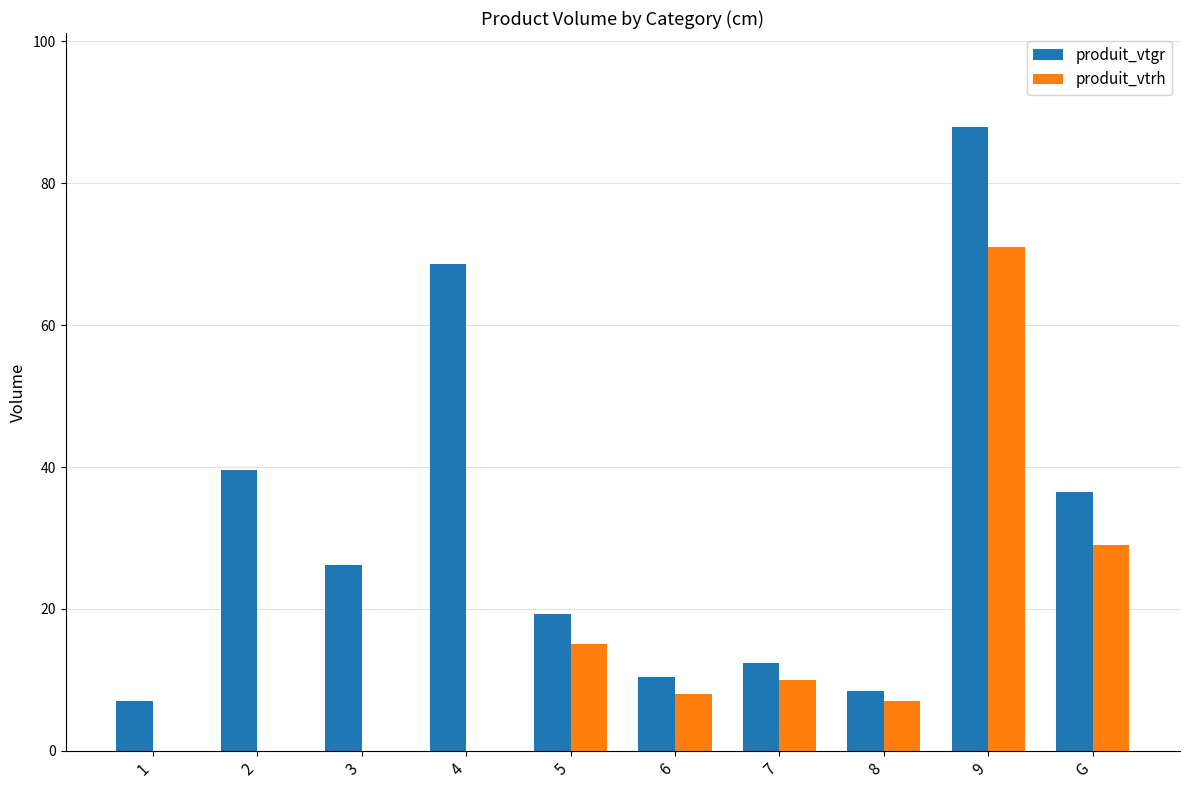

Count the number of categories in the chart.

10